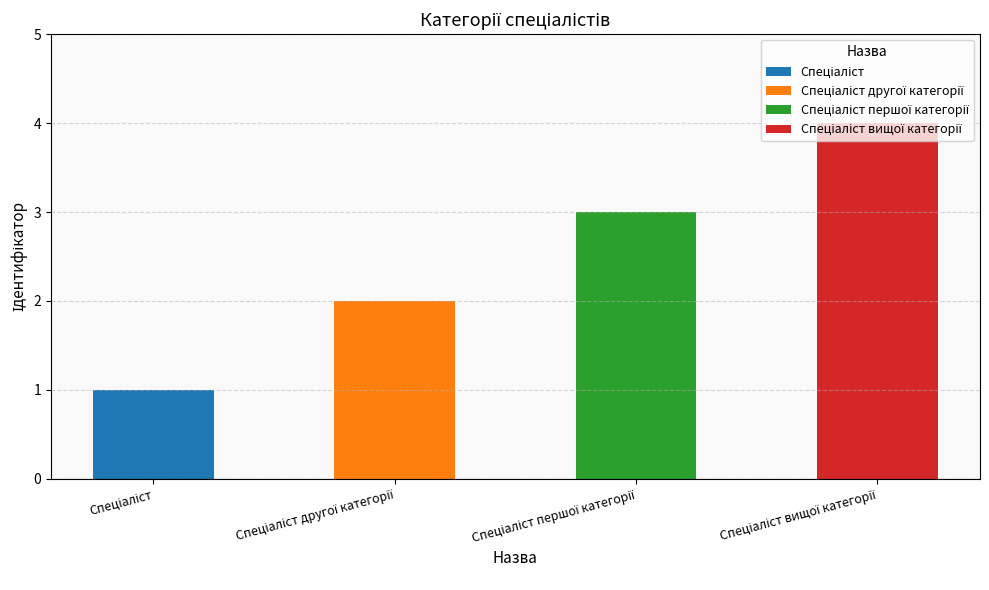

What is the value of the 4th bar from the left?

4